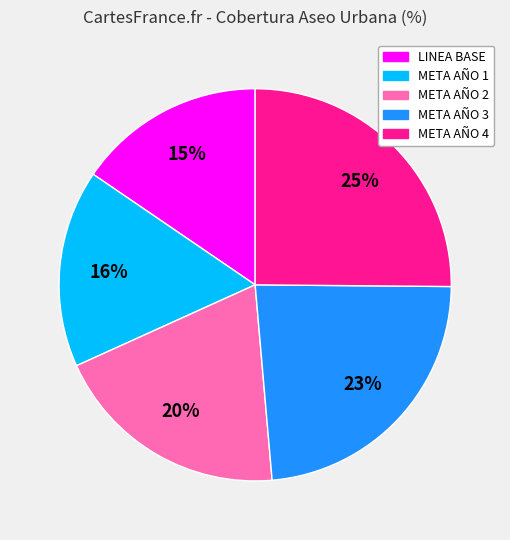

Combined, do META AÑO 2 and META AÑO 4 account for over 50%?

No